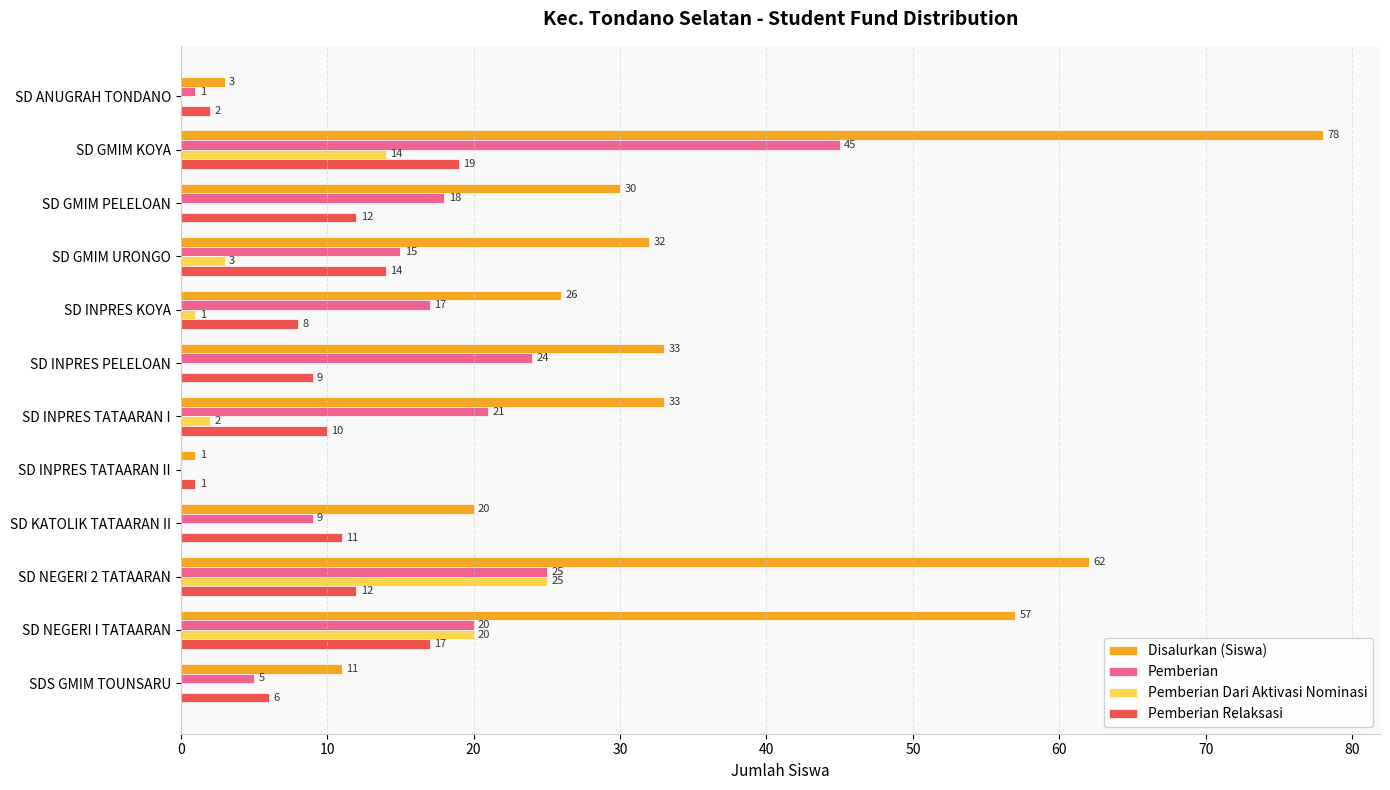

What is the maximum value shown in the chart?

78